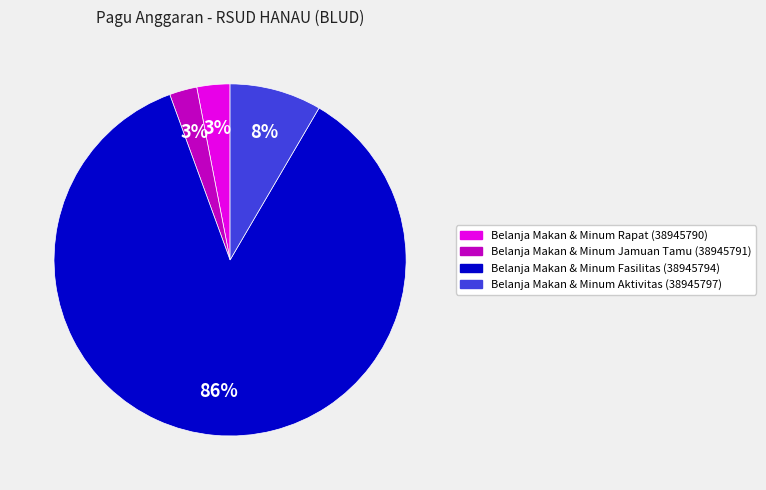

To the nearest percent, what is the difference between the largest and smallest slice percentages?

83%